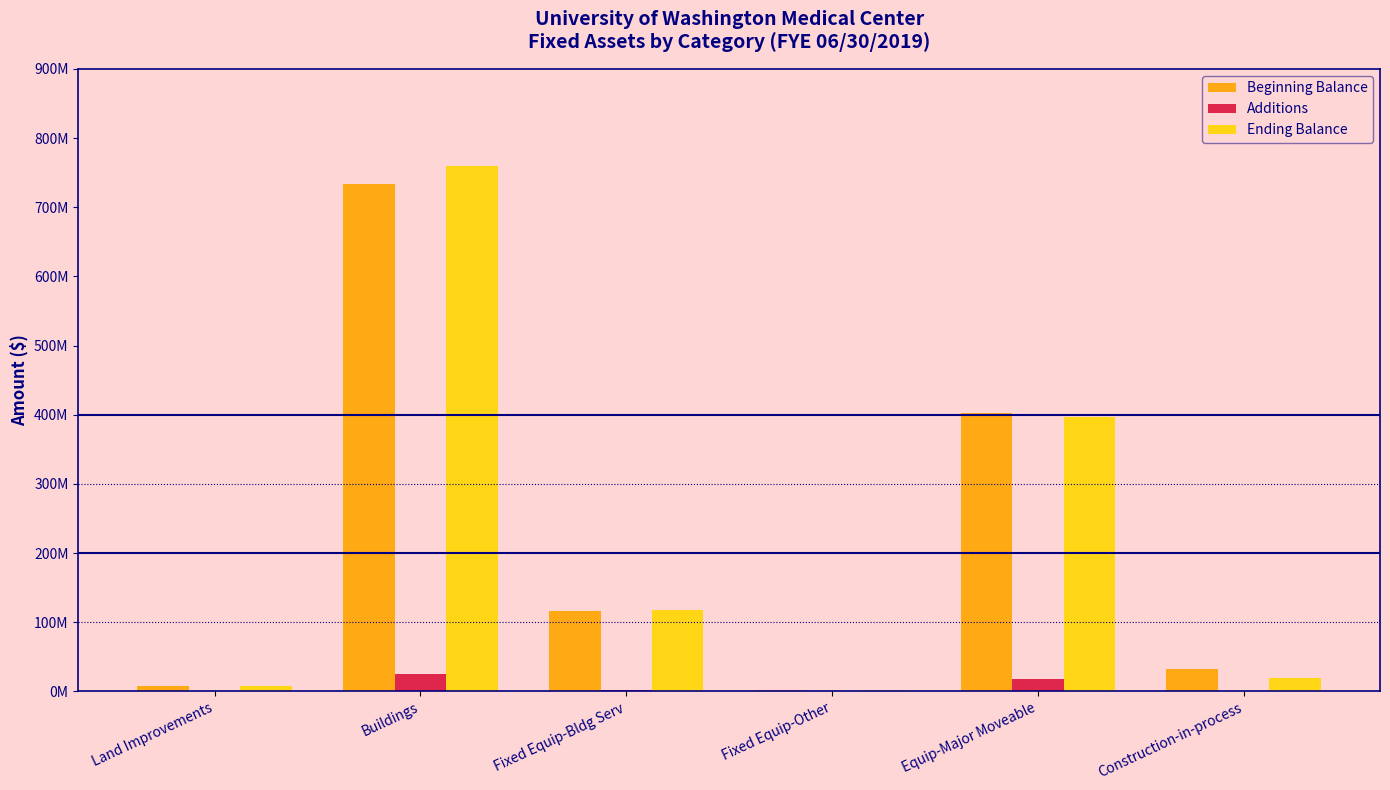

How many values in the Ending Balance series are below 117373716?

3